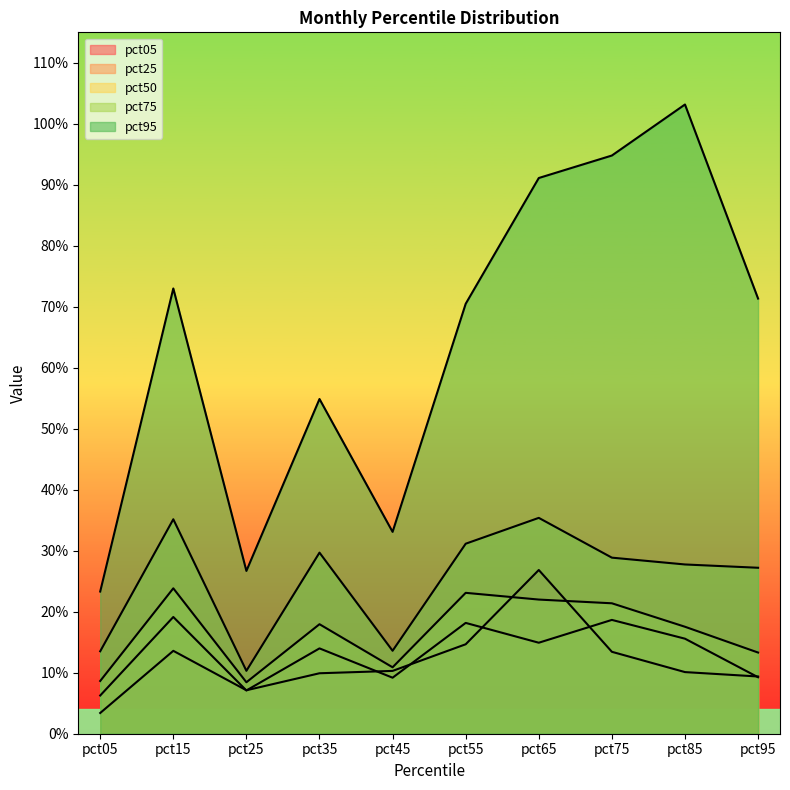

What is the total value across all series at pct75?

1.8